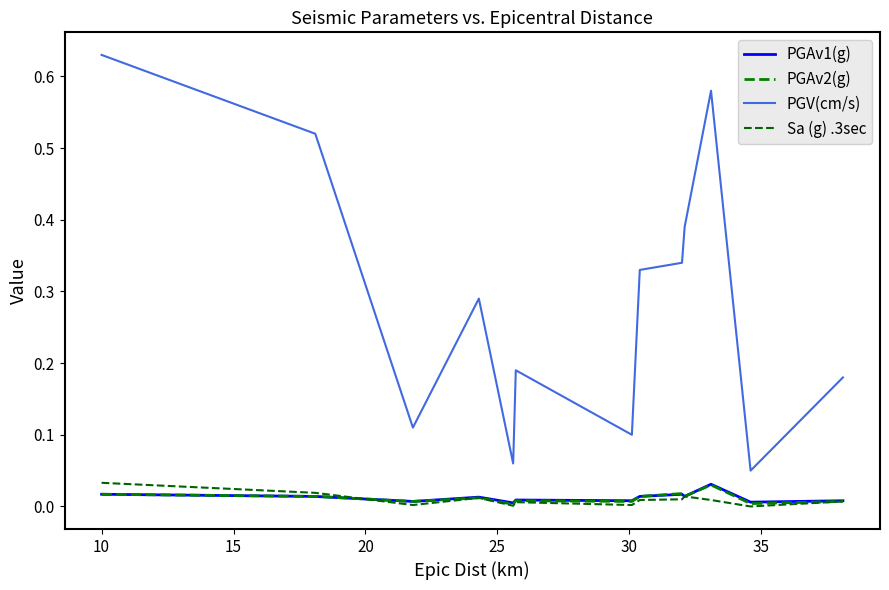

How many lines are shown in the chart?

4